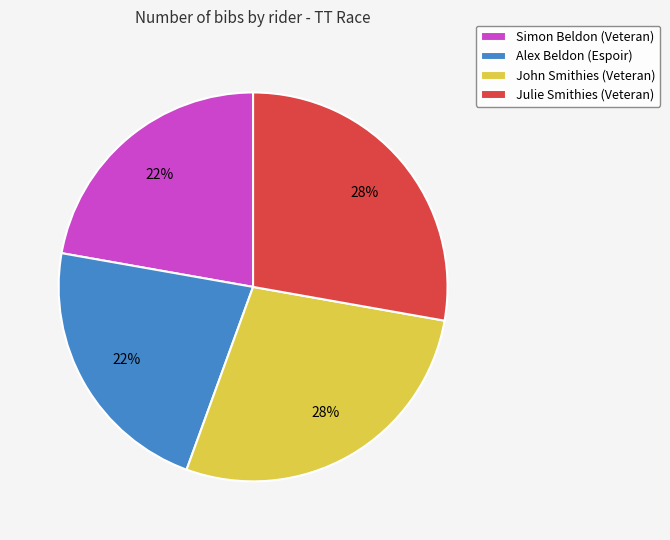

Is the sum of Simon Beldon (Veteran) and Alex Beldon (Espoir) greater than half?

No